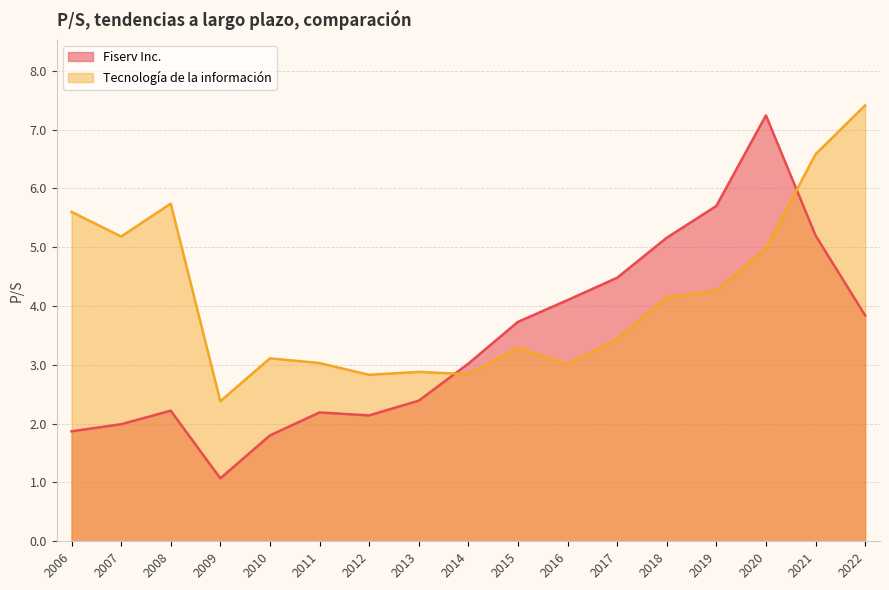

Which label corresponds to the smallest value in the chart?

2009